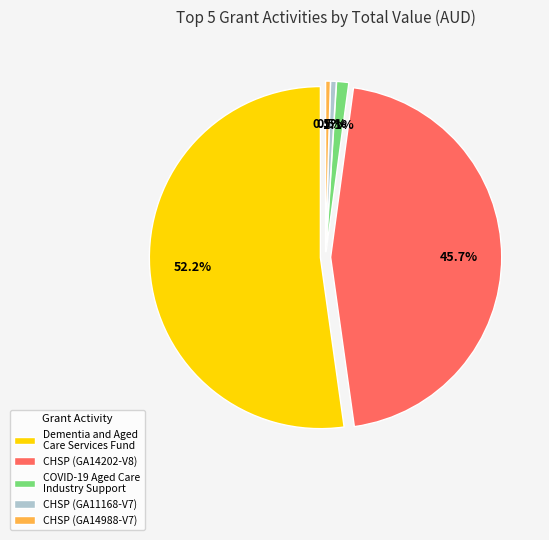

Rank the categories by value from lowest to highest.

Commonwealth Home Support Programme (GA14988-V7), Commonwealth Home Support Programme (GA11168-V7), COVID-19 Aged Care Industry Support, Commonwealth Home Support Programme (GA14202-V8), Dementia and Aged Care Services Fund